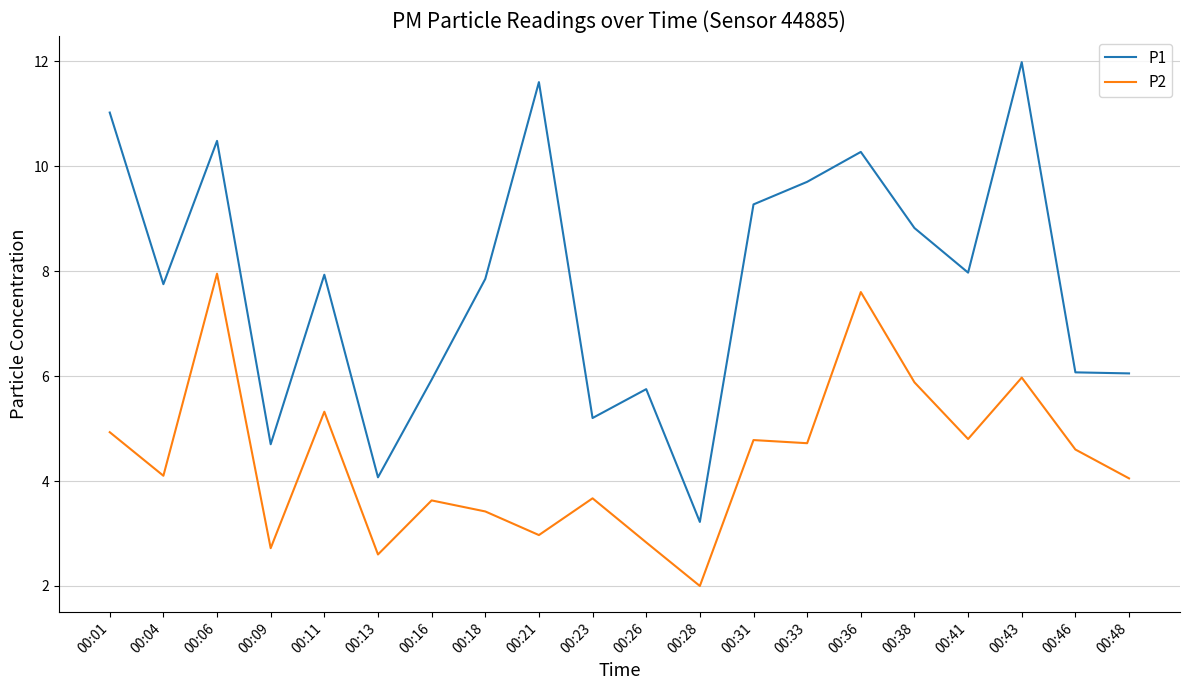

What is the greatest value displayed?

12.0